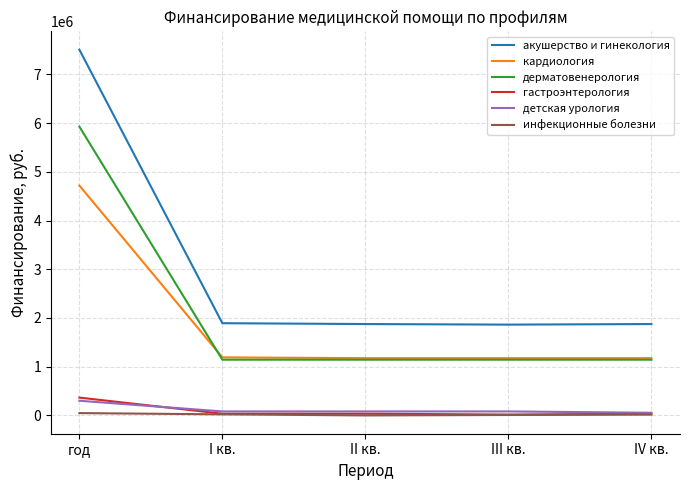

Is the value of дерматовенерология at III кв. greater than the value of кардиология at год?

No